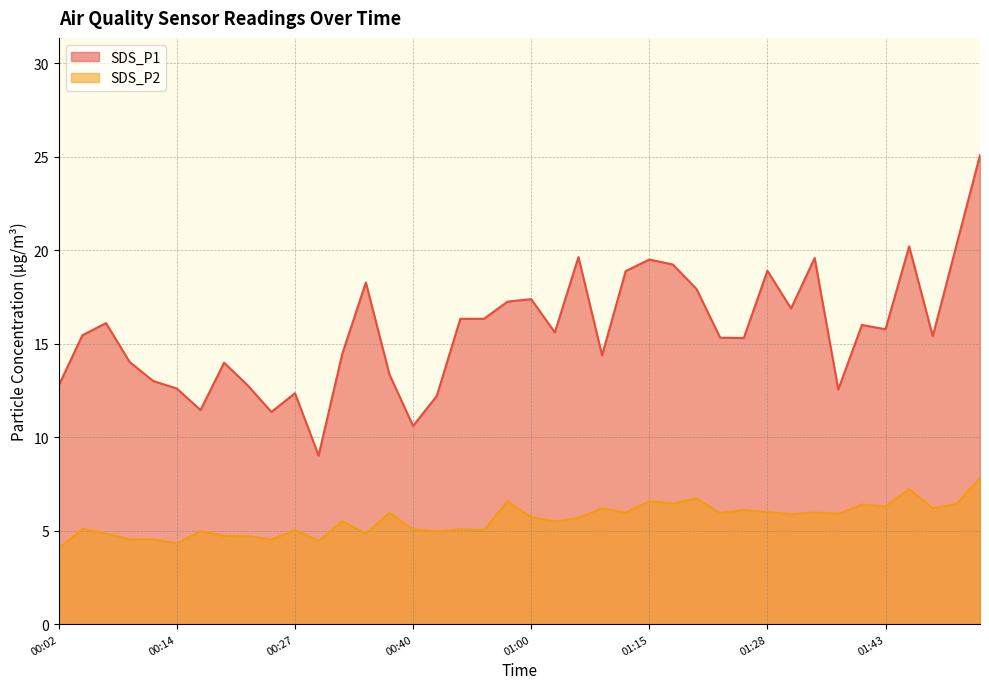

What is the total value across all series at 01:23?

21.3